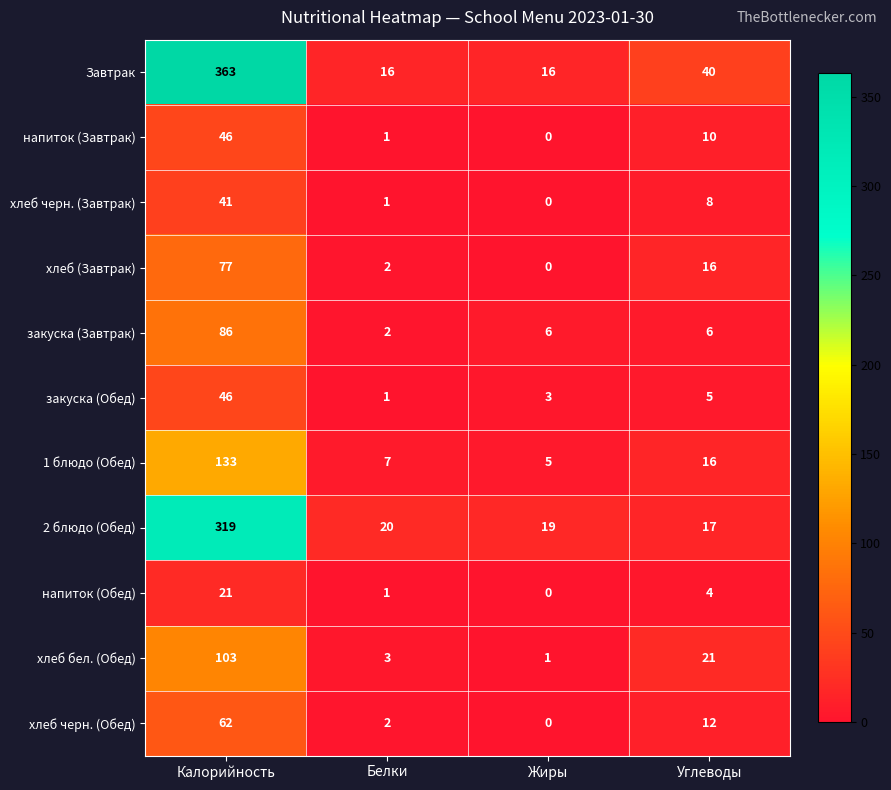

What is the greatest value displayed?

363